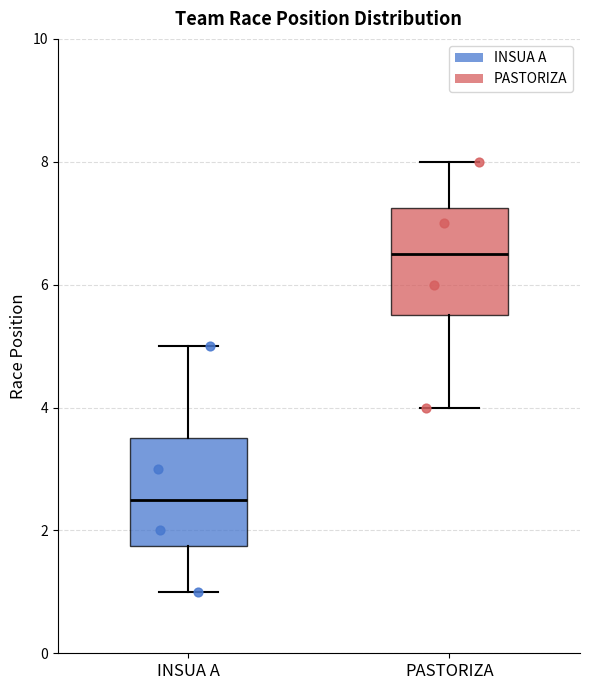

Where does the lower whisker of the box for PASTORIZA end on the y-axis? The values are not printed on the chart, so give them approximately, as read against the axis.

4.0